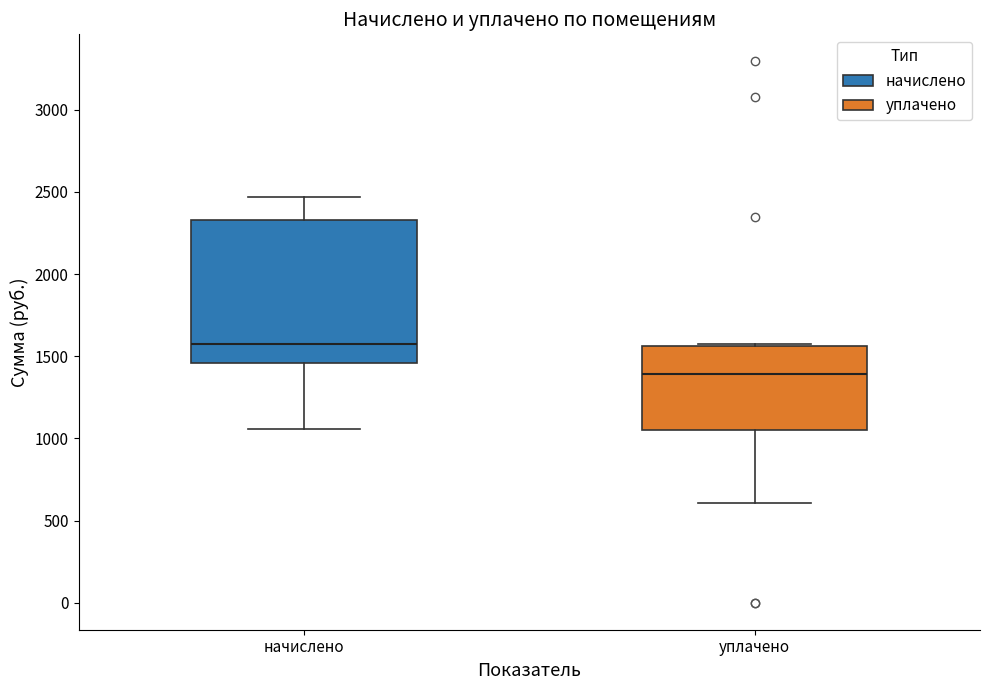

Comparing the boxes themselves (not the whiskers), which one is the tallest?

начислено